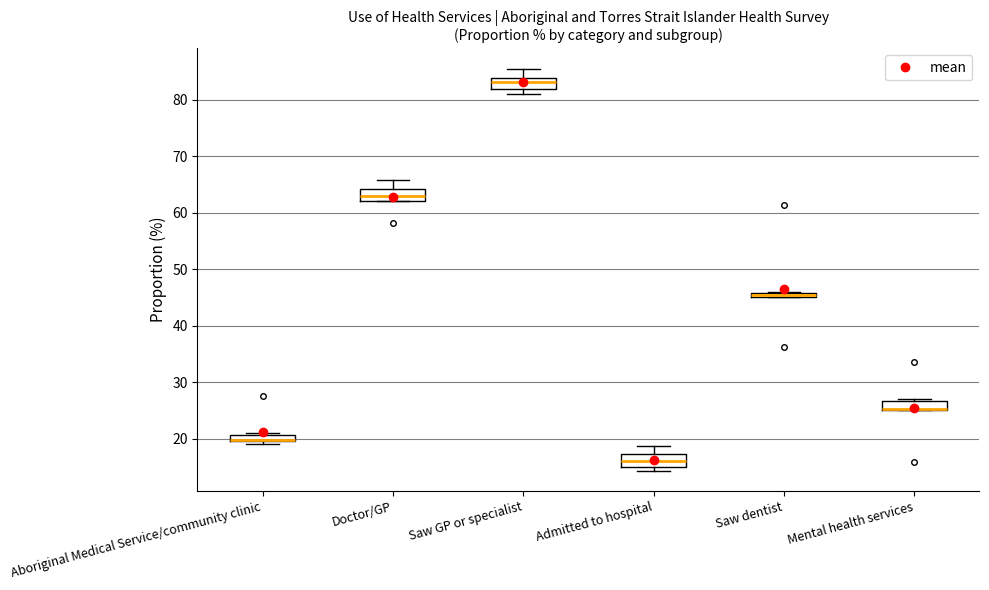

Where does the median line of the box for Admitted to hospital sit on the y-axis? The values are not printed on the chart, so give them approximately, as read against the axis.

16